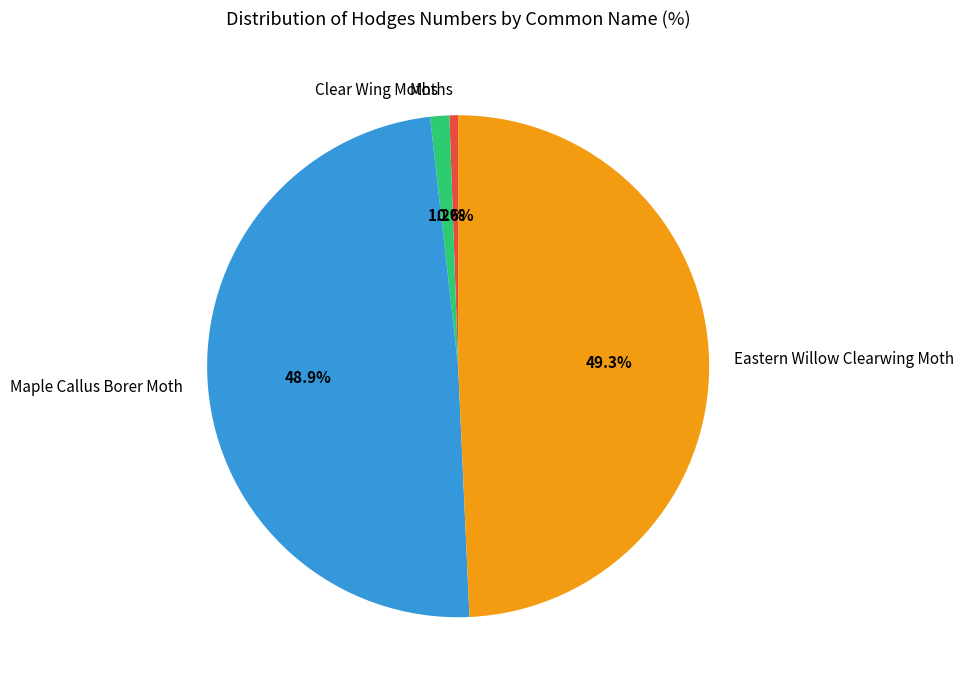

To the nearest percent, what is the difference between the Clear Wing Moths and Moths slice percentages?

1%